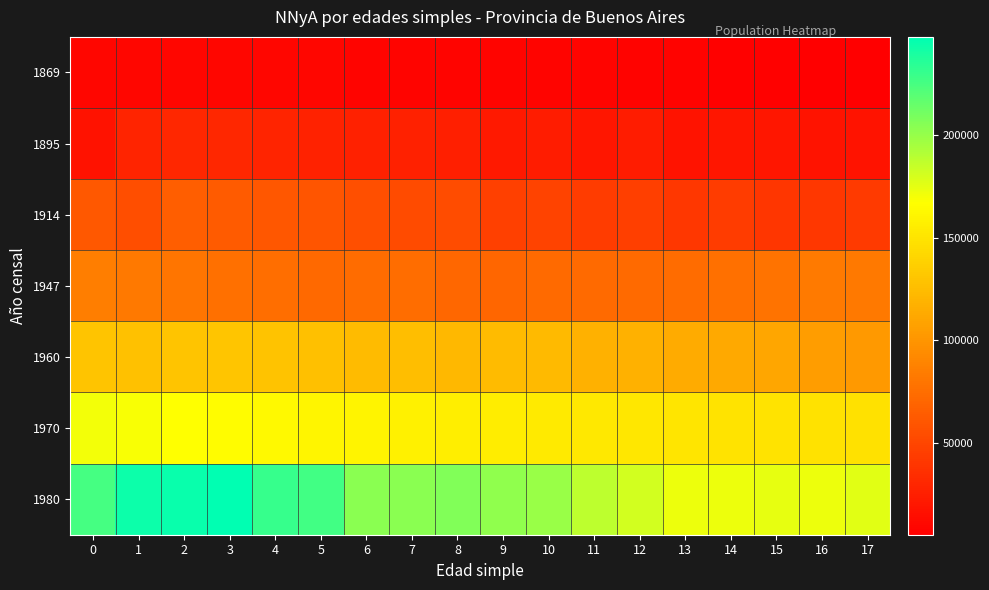

At which category is the sum across all series the highest?

2